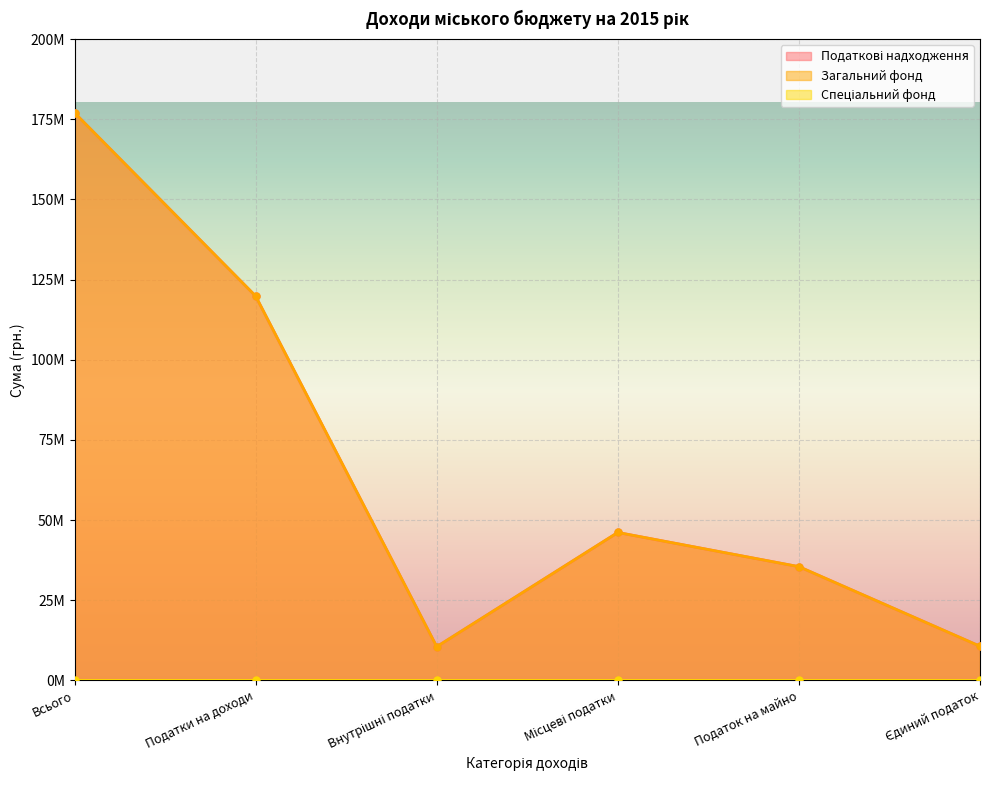

True or false: Податкові надходження and Загальний фонд intersect in this chart.

False